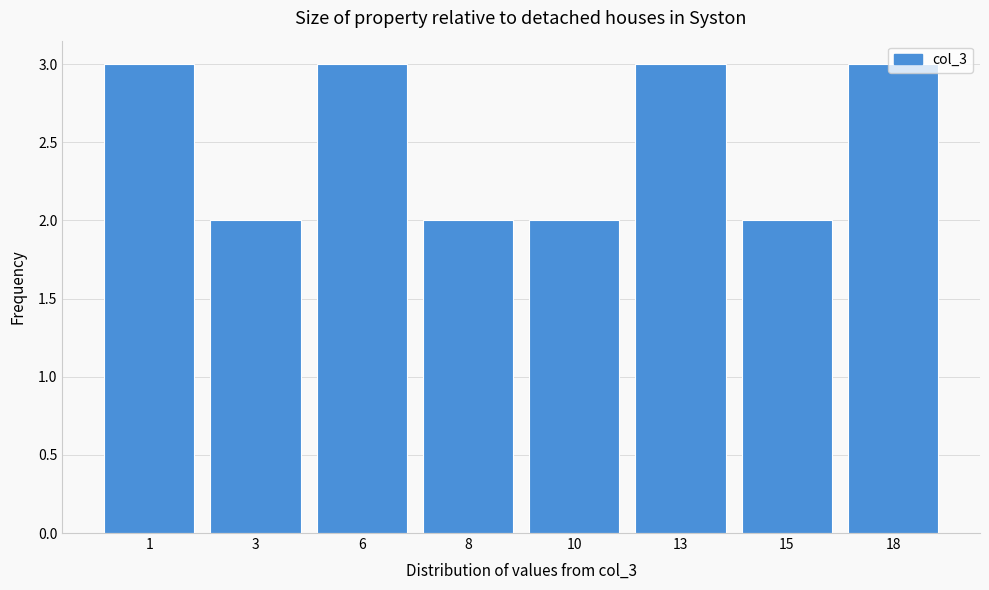

What is the sum of all values?

20